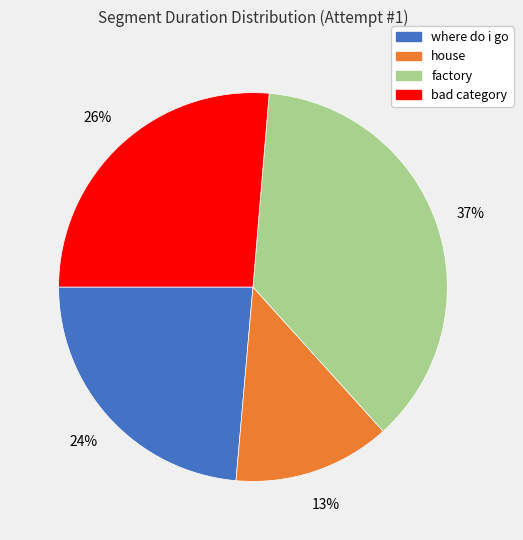

Is there a majority slice in this chart?

No